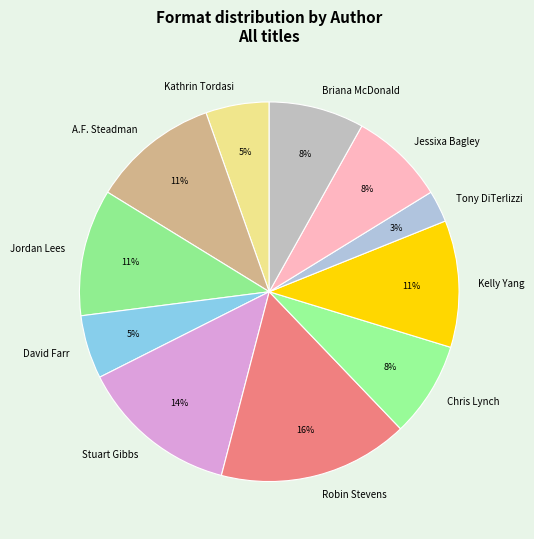

Does David Farr represent more than half of the total?

No